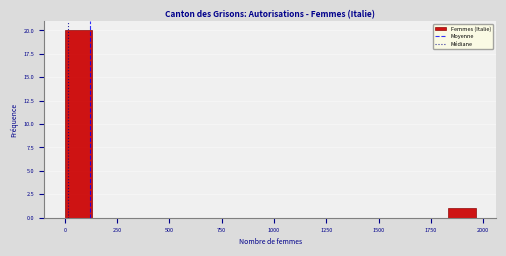

Read against the x-axis, roughly where is the centre of the tallest bar?

50